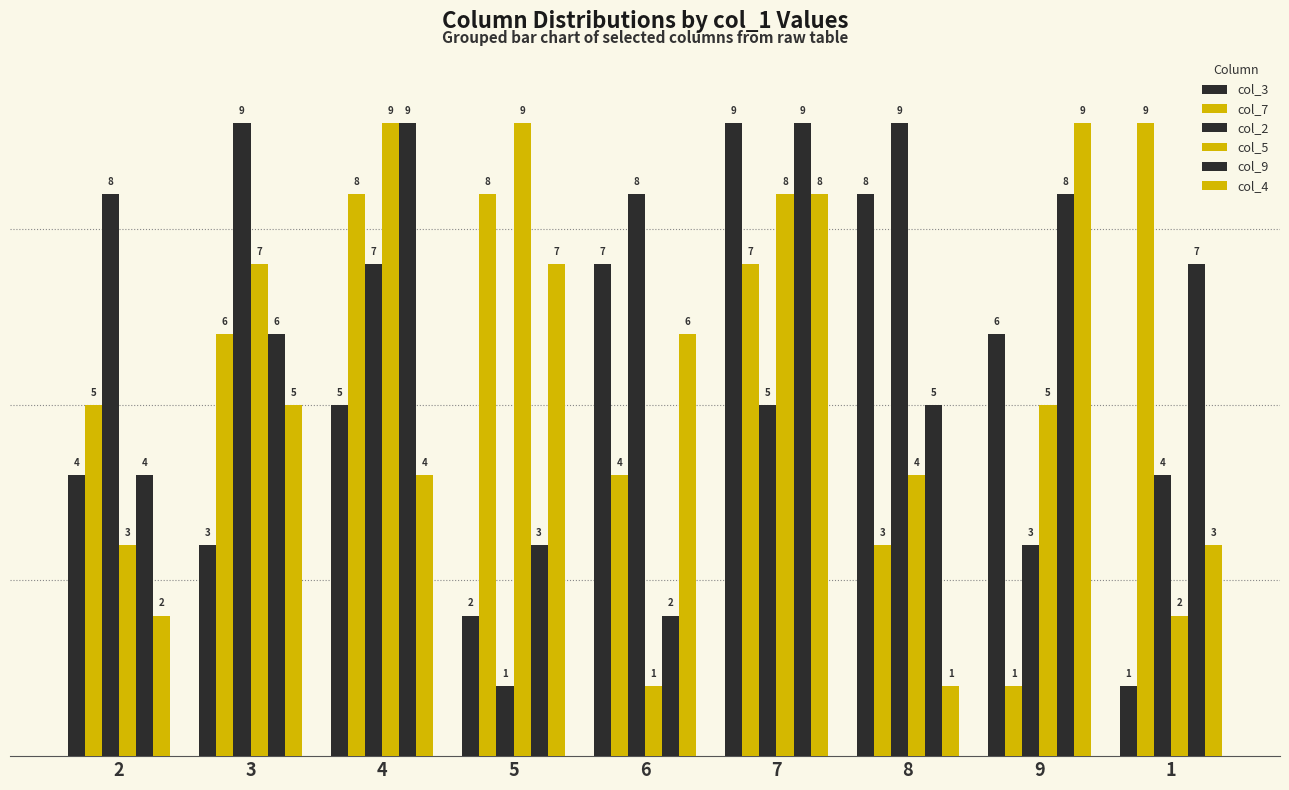

Does the chart contain any negative values?

No